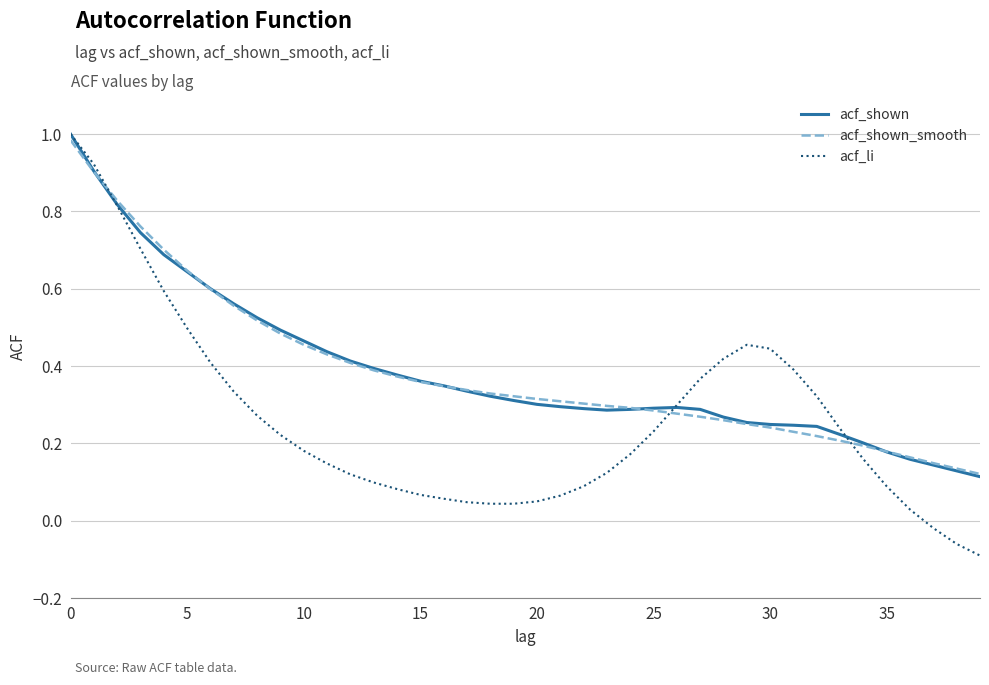

Which series has the largest range (max minus min)?

acf_li